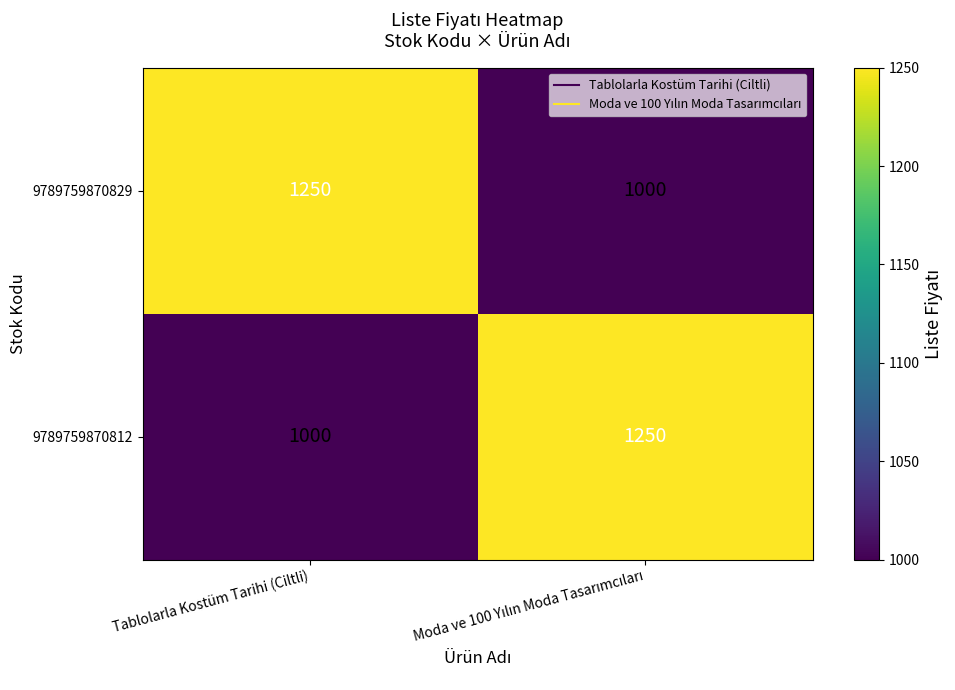

What is the approximate value of 9789759870812 at Tablolarla Kostüm Tarihi (Ciltli)?

1000